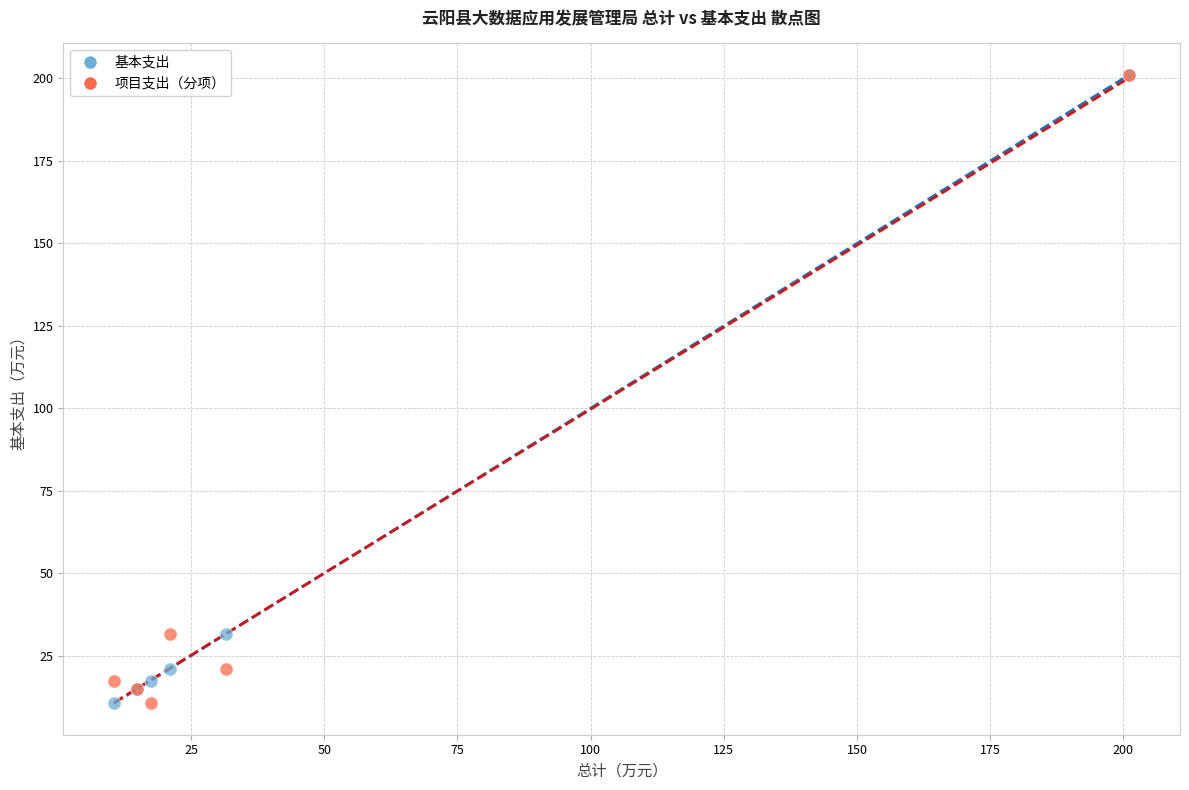

What are all the series names shown in the legend?

基本支出, 项目支出（分项）